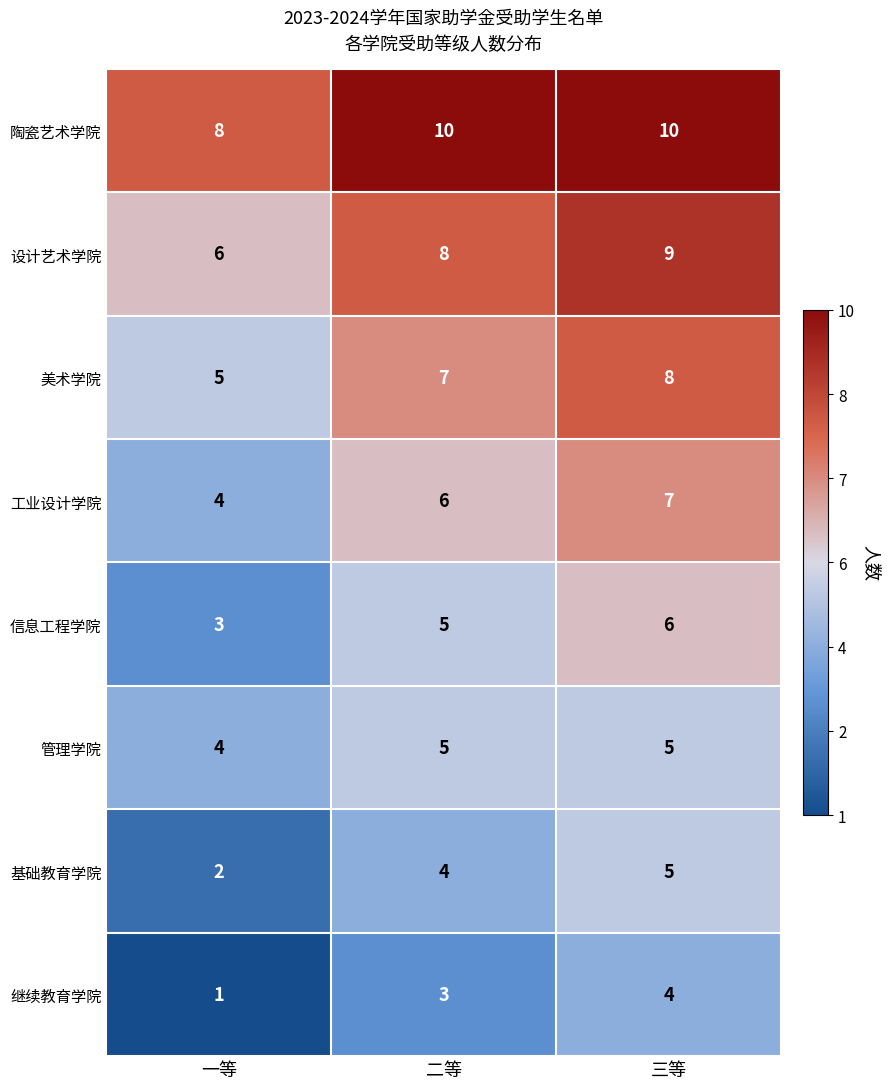

Where is 陶瓷艺术学院 nearest to the value 9?

一等